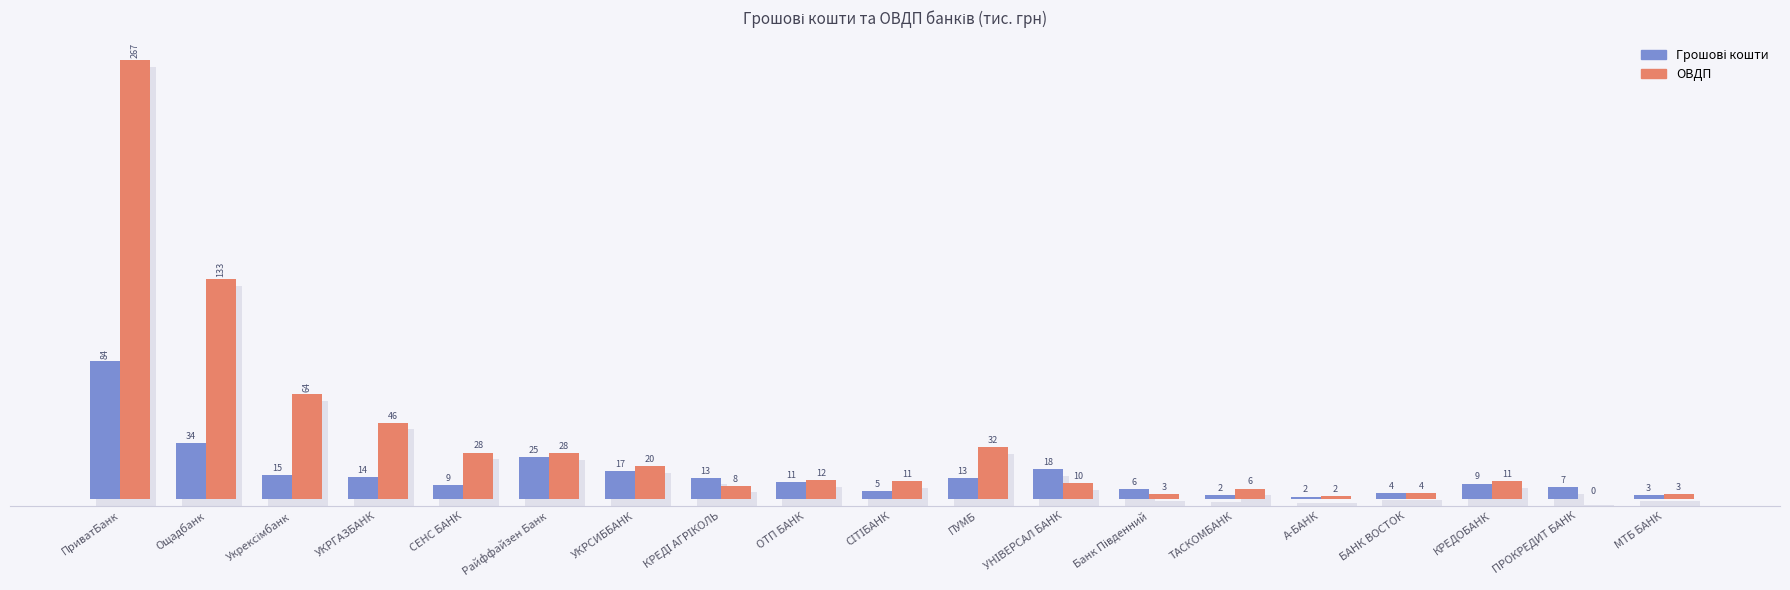

At ПриватБанк, list the series in order from smallest to largest.

Грошові кошти, ОВДП